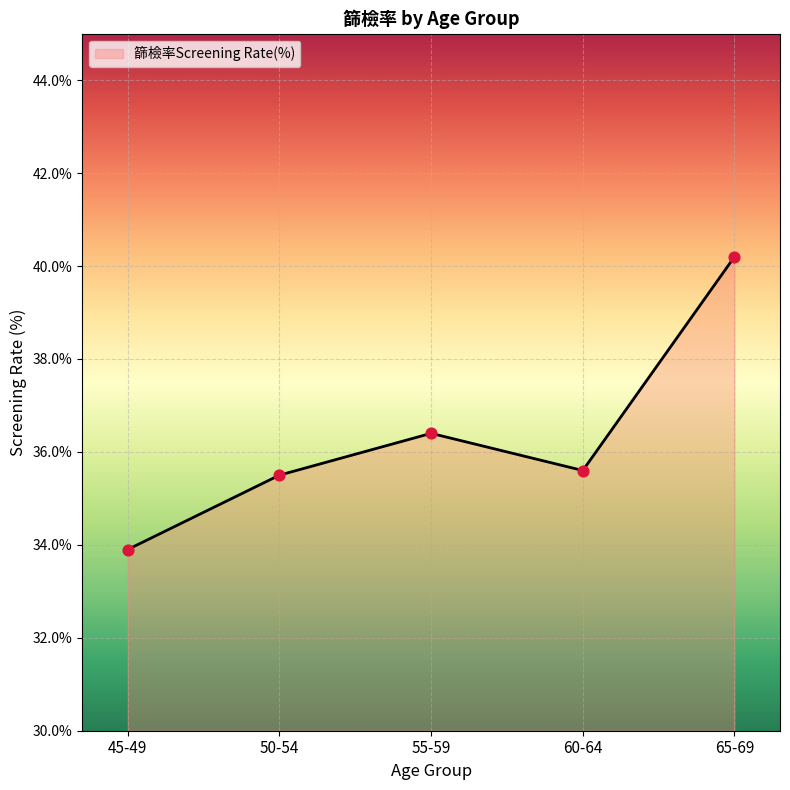

What is the change in value from 45-49 to 60-64?

+1.7